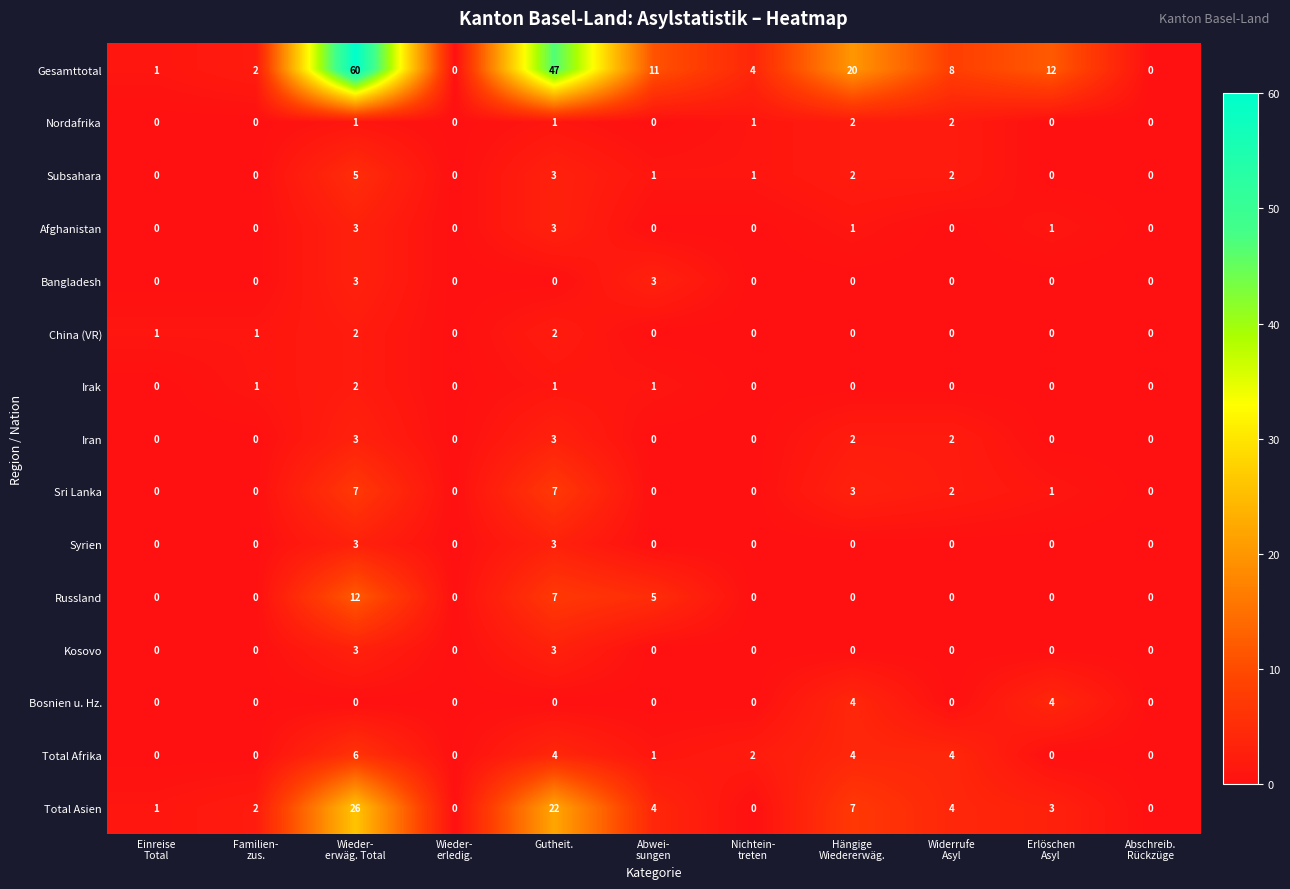

The Subsahara series shows 5 at Gutheit.. True or false?

False